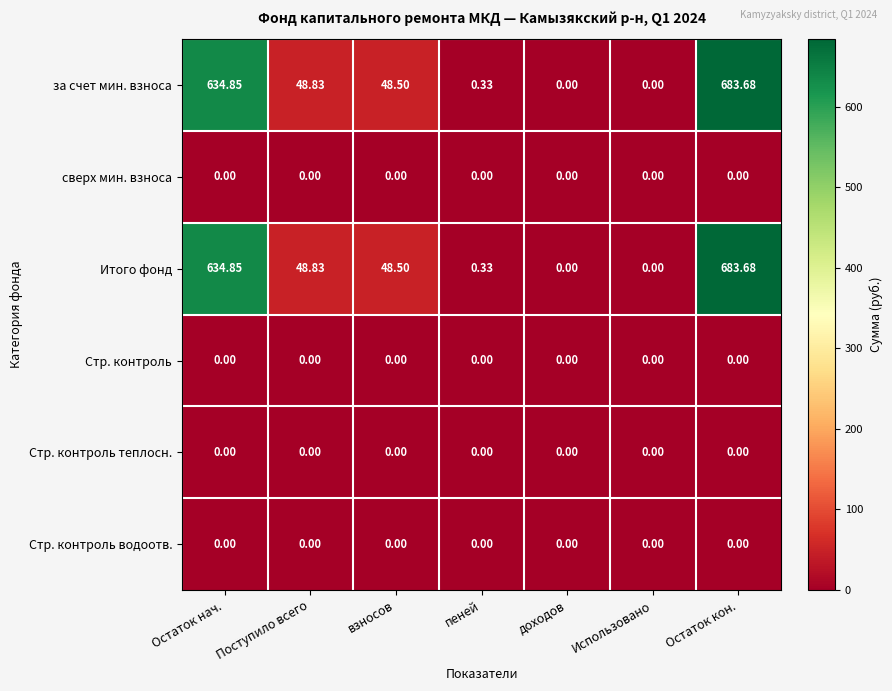

Which category has the highest value across all series?

Остаток кон.